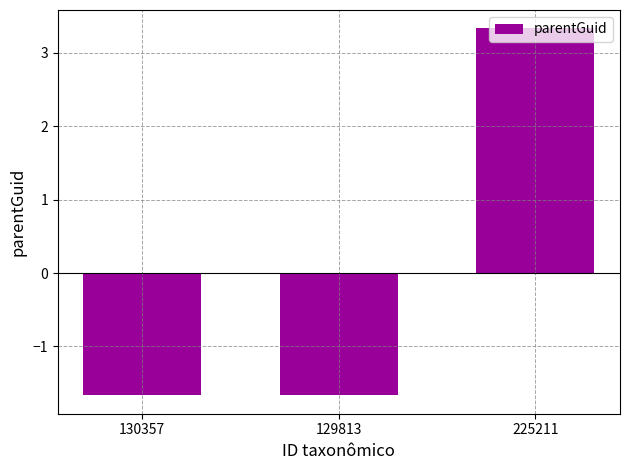

At which label does the data first exceed -1?

225211